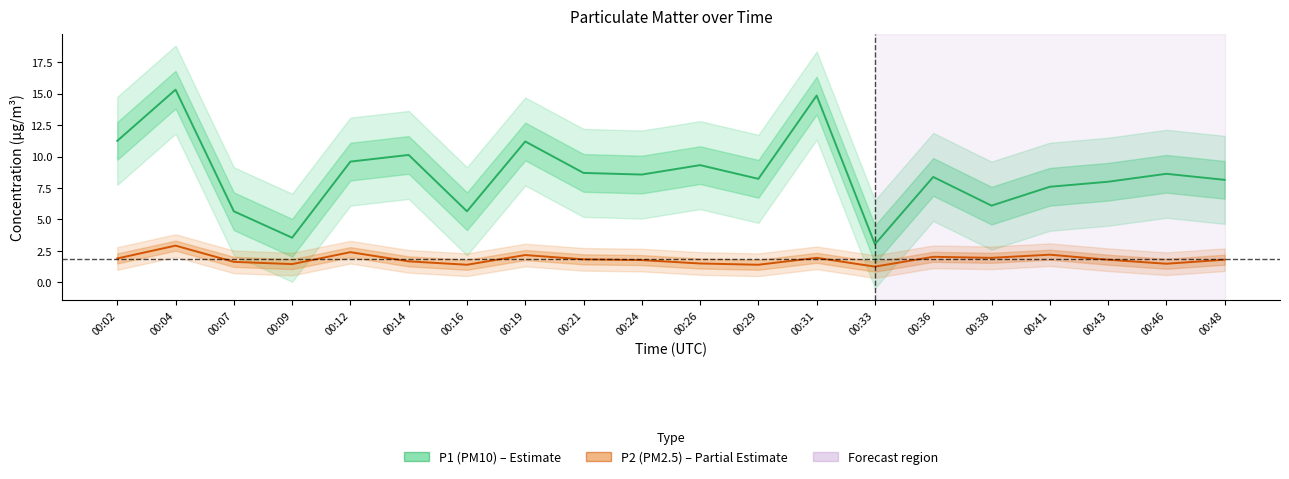

What is the total value across all series at 00:31?

16.8